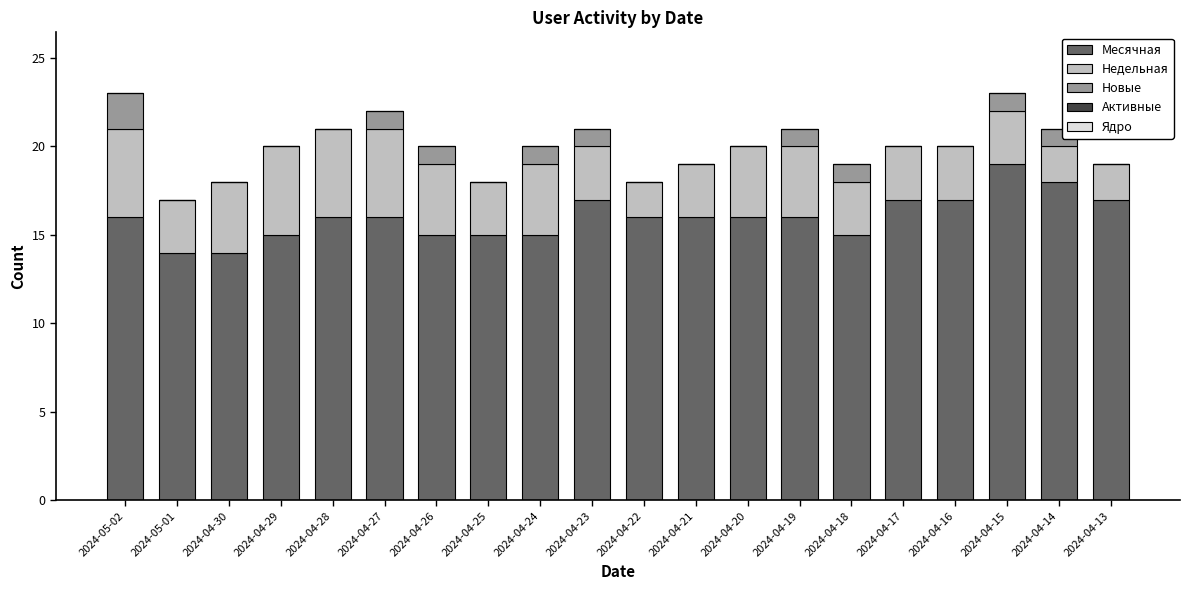

What is the maximum value for Месячная?

19